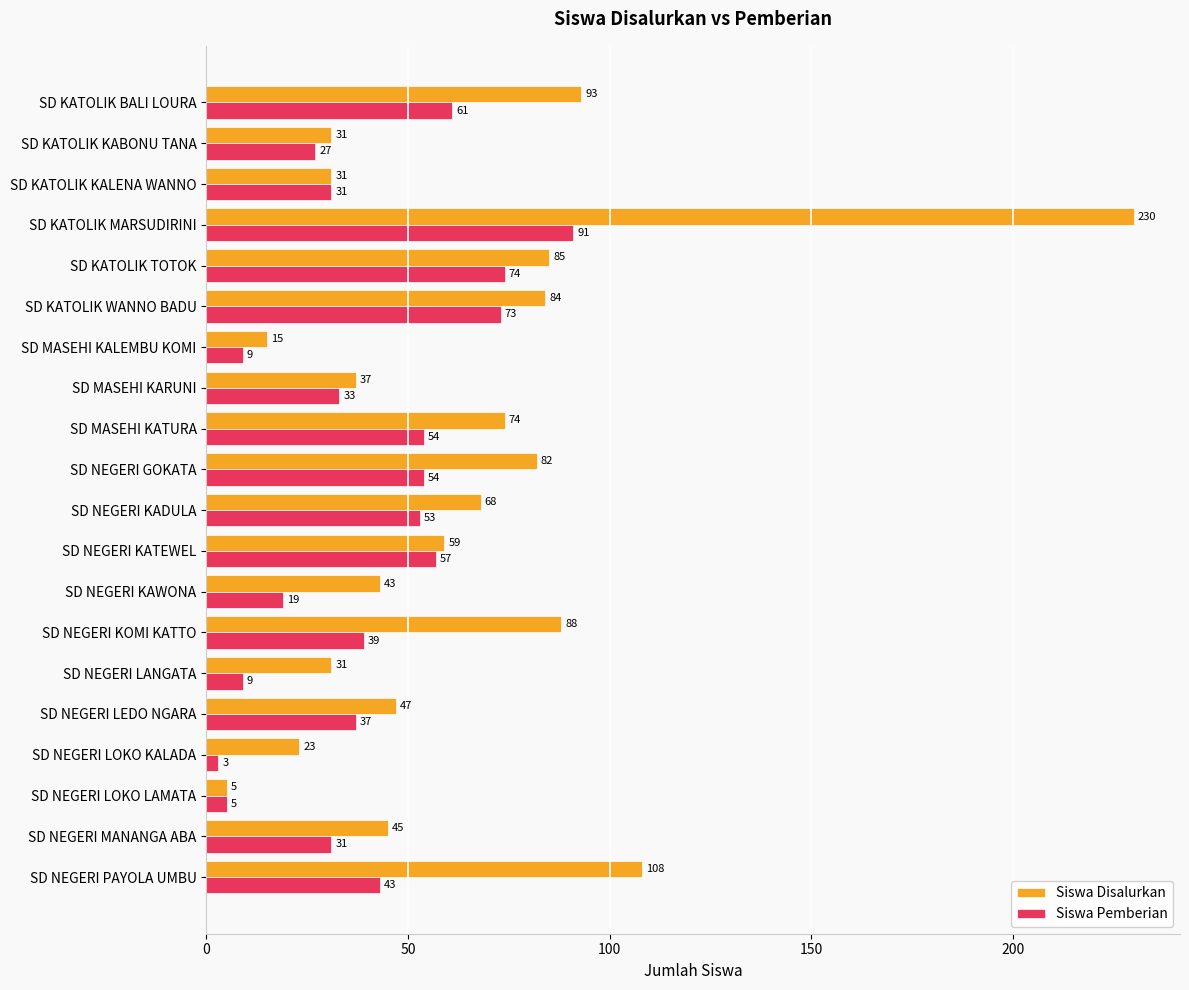

What are all the series names shown in the legend?

Siswa Disalurkan, Siswa Pemberian